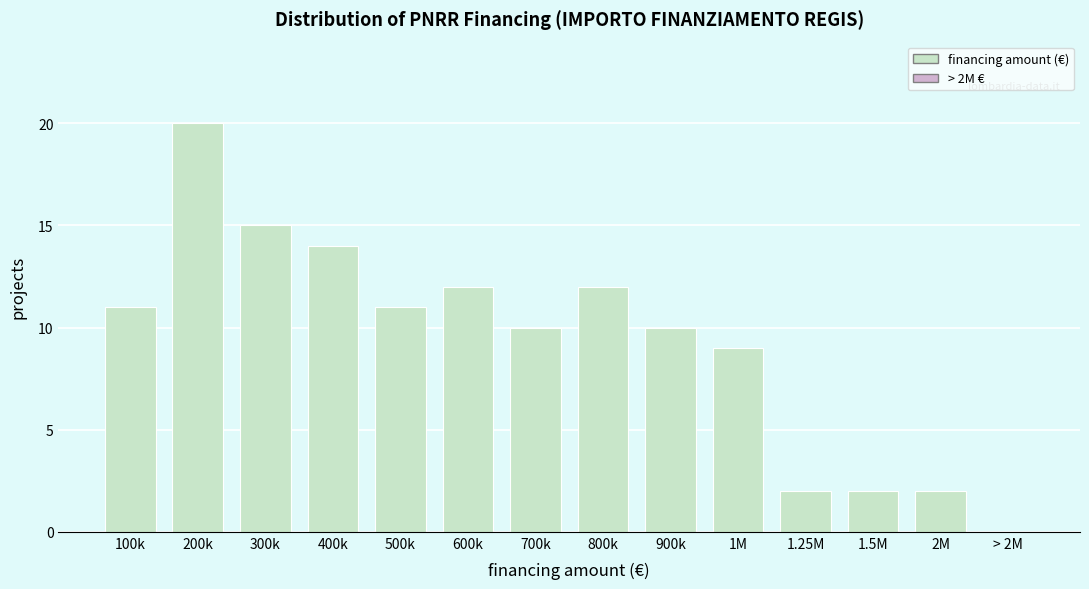

Reading left to right, extract all data points from this chart.

100k=11	200k=20	300k=15	400k=14	500k=11	600k=12	700k=10	800k=12	900k=10	1M=9	1.25M=2	1.5M=2	2M=2	> 2M=0